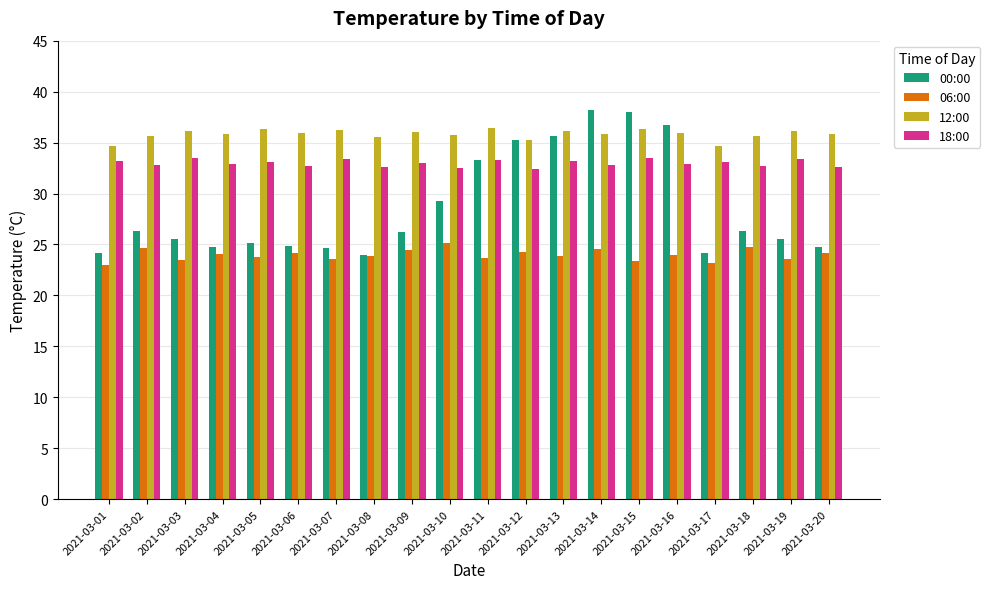

What is the lowest value of the 00:00 series?

24.0